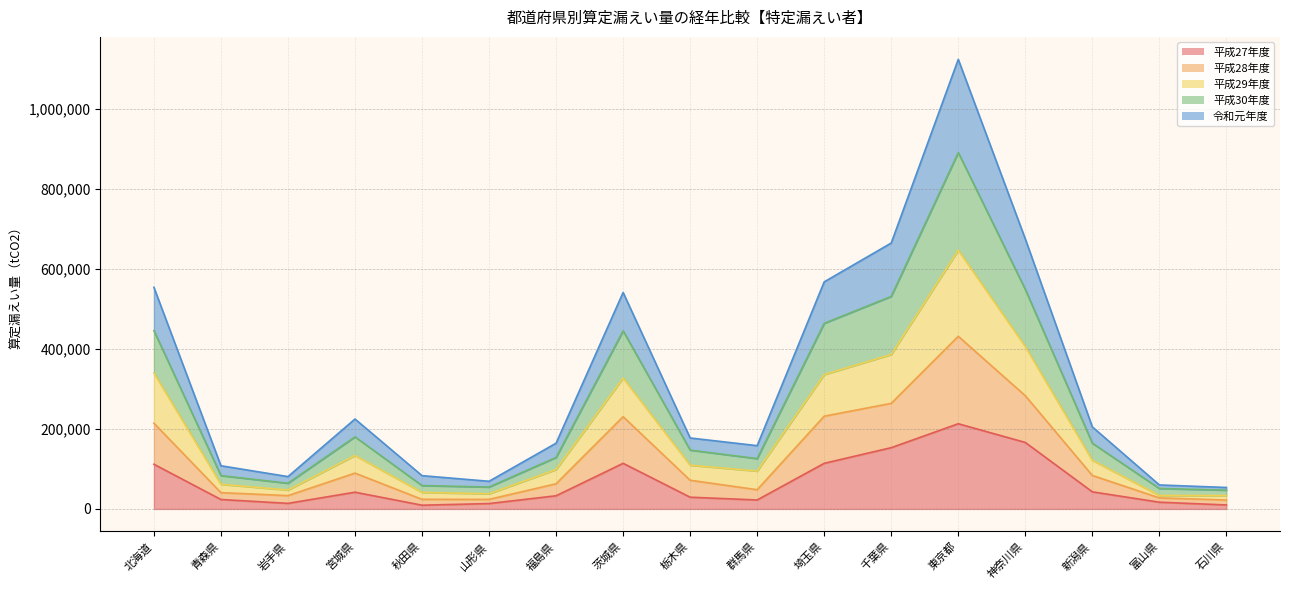

Rank the series by their average value, from lowest to highest.

平成27年度, 令和元年度, 平成29年度, 平成28年度, 平成30年度